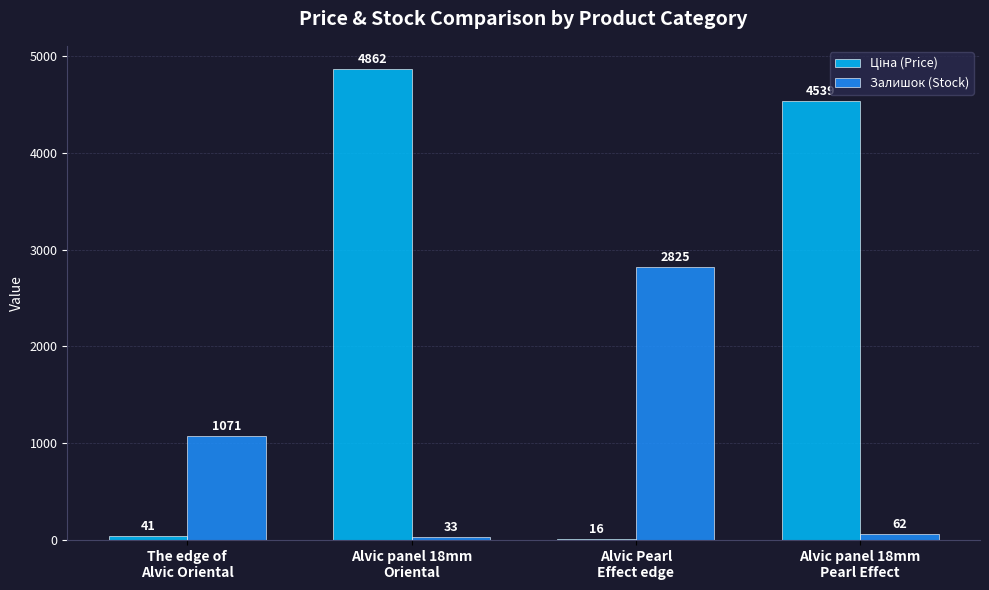

What is the maximum value shown in the chart?

4861.6